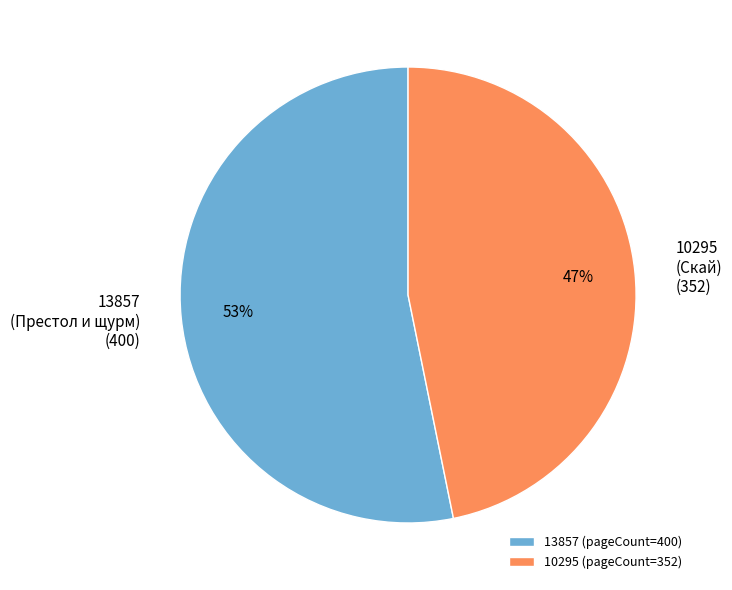

What is the ratio of the value at 10295 (pageCount=352) to the value at 13857 (pageCount=400)?

0.9